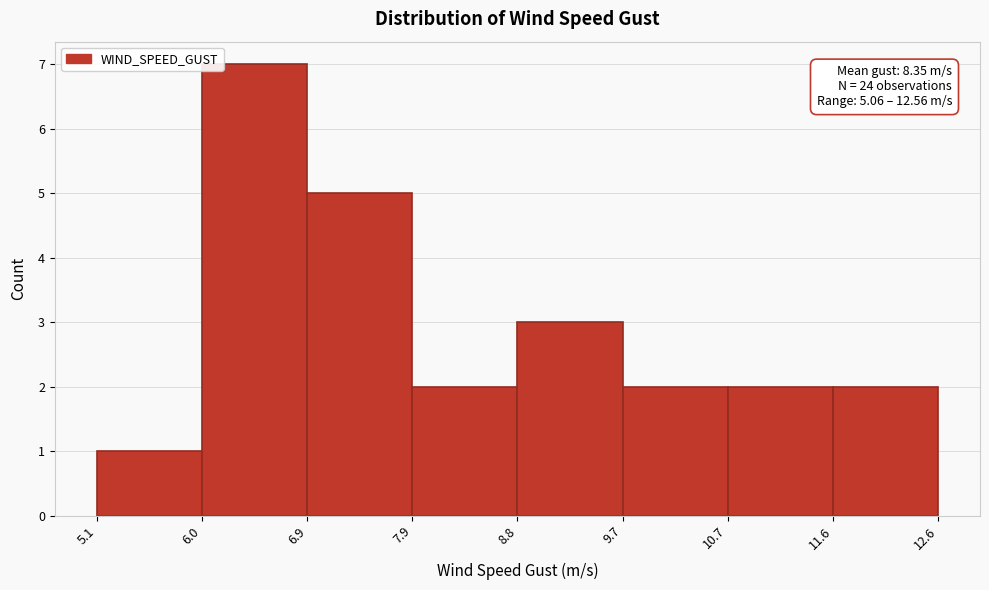

Over which range of the x-axis is the bar tallest?

6.0 to 6.9